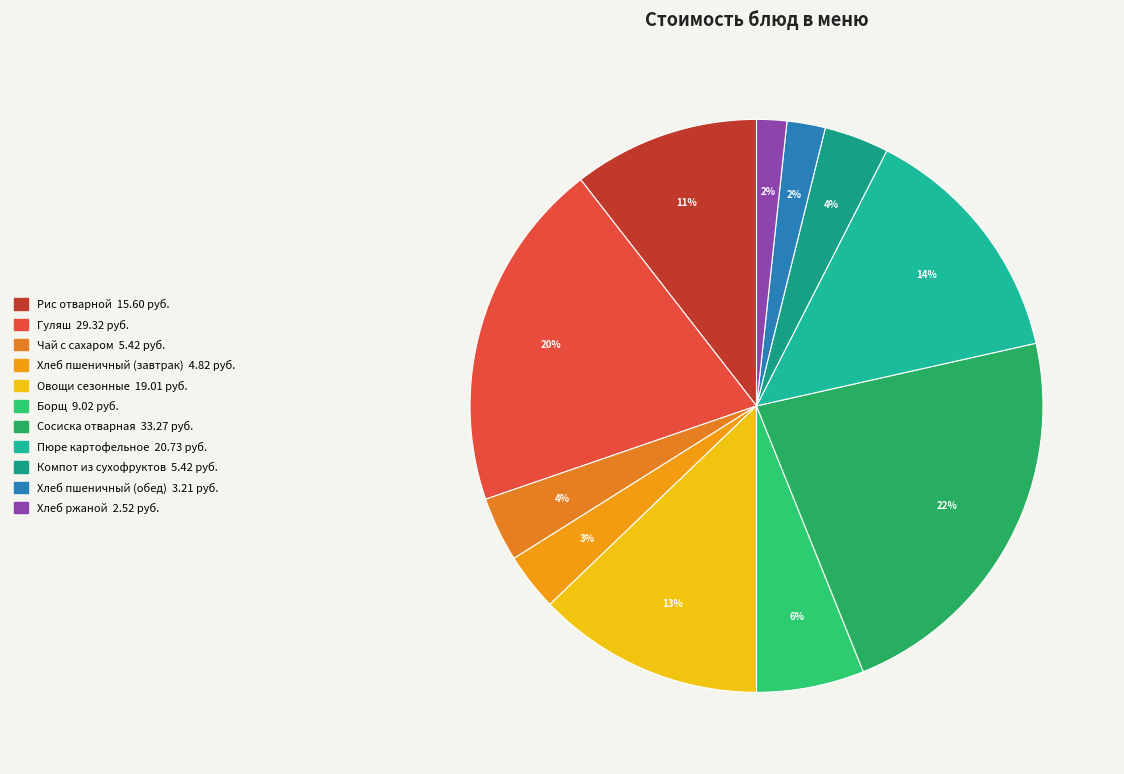

To the nearest percent, what portion does Сосиска отварная represent?

22%